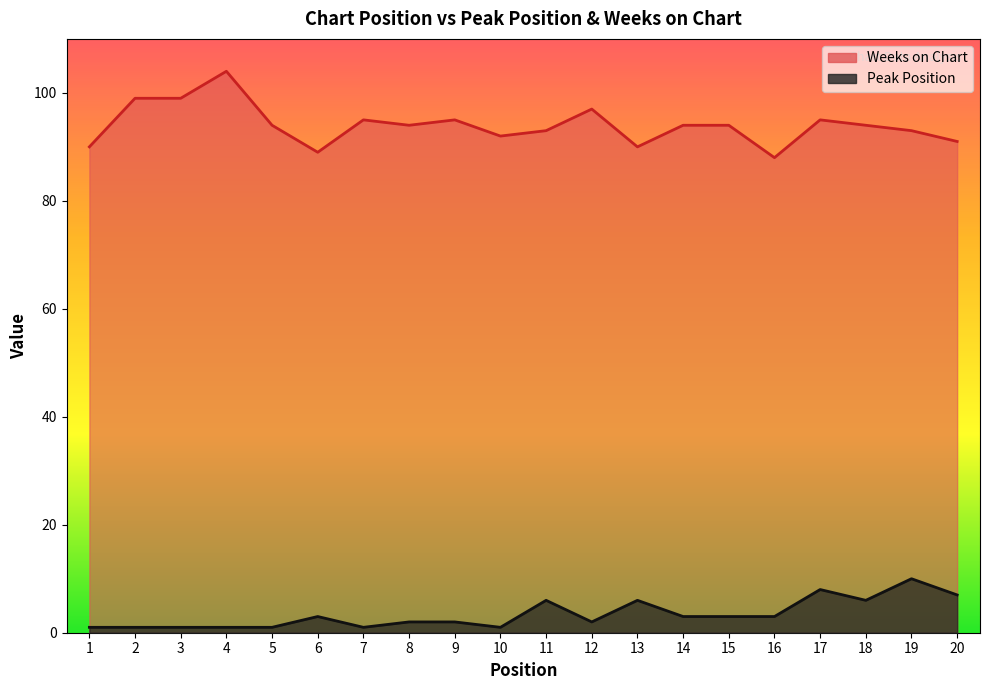

What is the sum of the Peak Position values at 3 and 4?

2